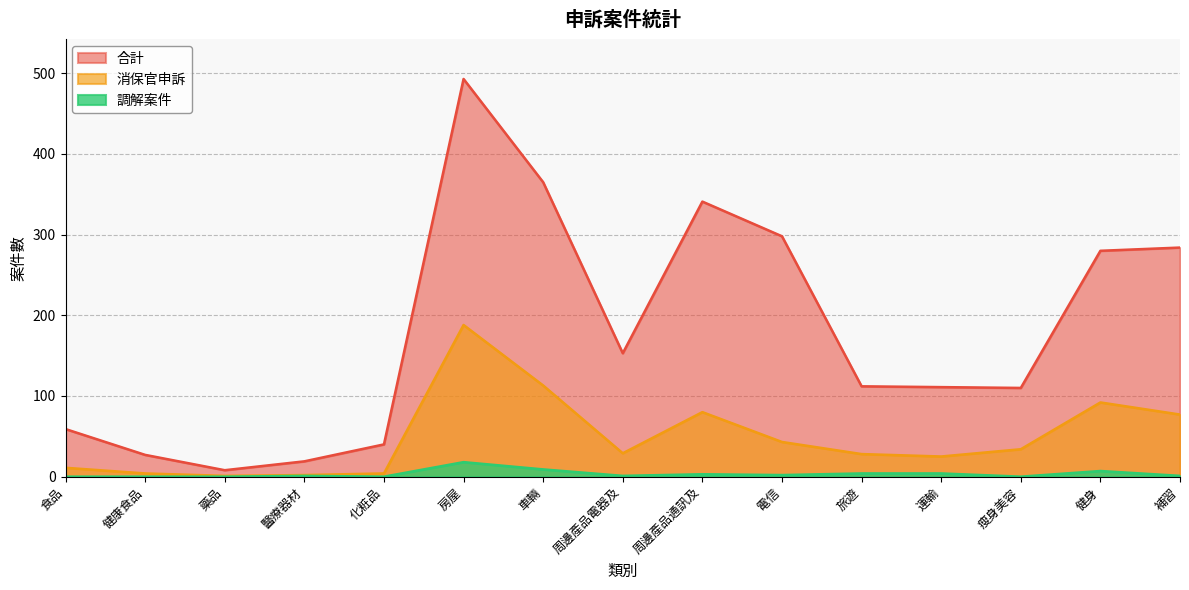

At which label is 合計 closest to 250?

健身